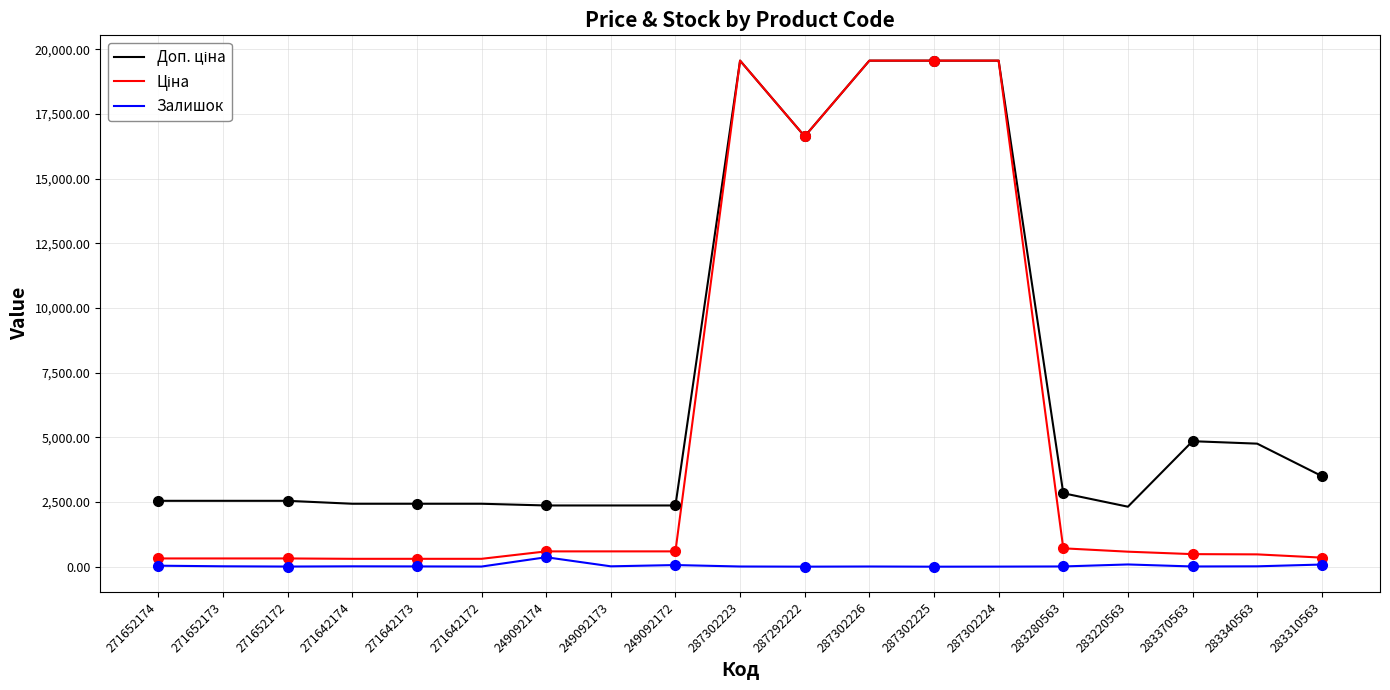

At which category does Доп. ціна reach its first local valley?

287292222